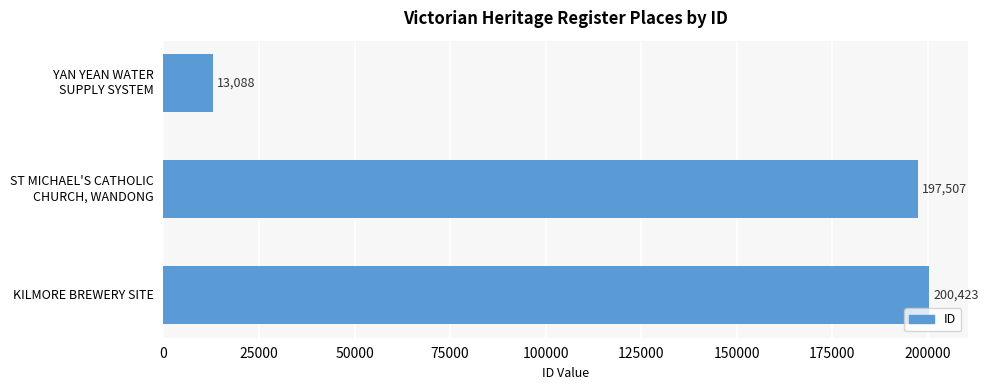

Which label corresponds to the largest value in the chart?

KILMORE BREWERY SITE